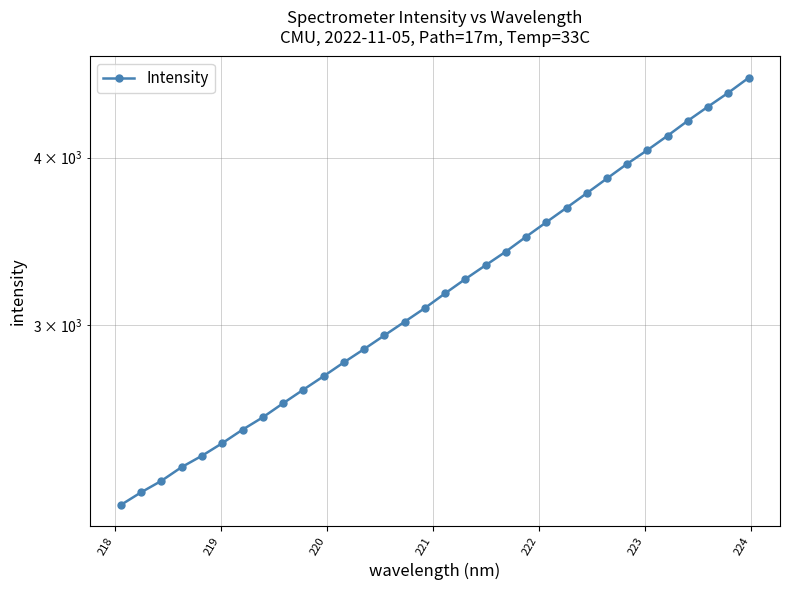

What is the difference between the second highest and minimum values?

2268.8